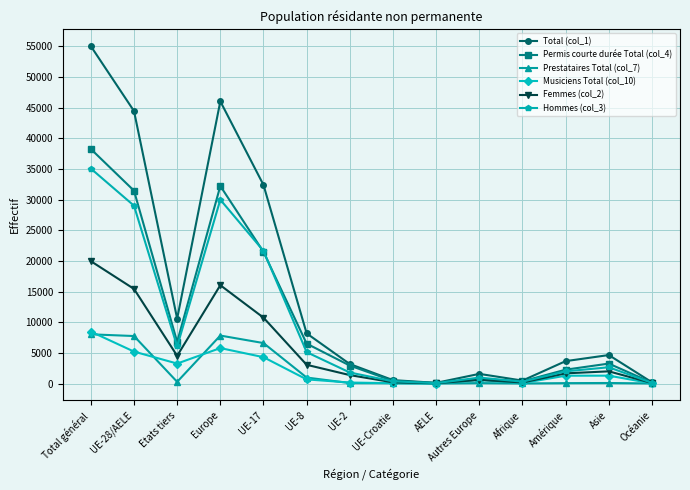

Which series has the largest total across all categories?

Total (col_1)